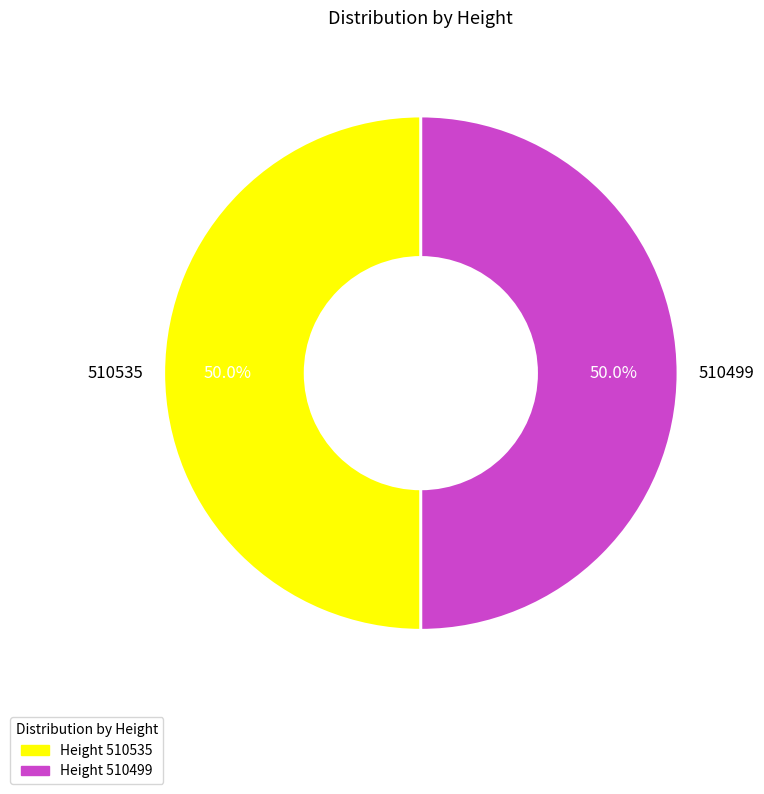

What is the total percentage of 510535 and 510499?

100.0%